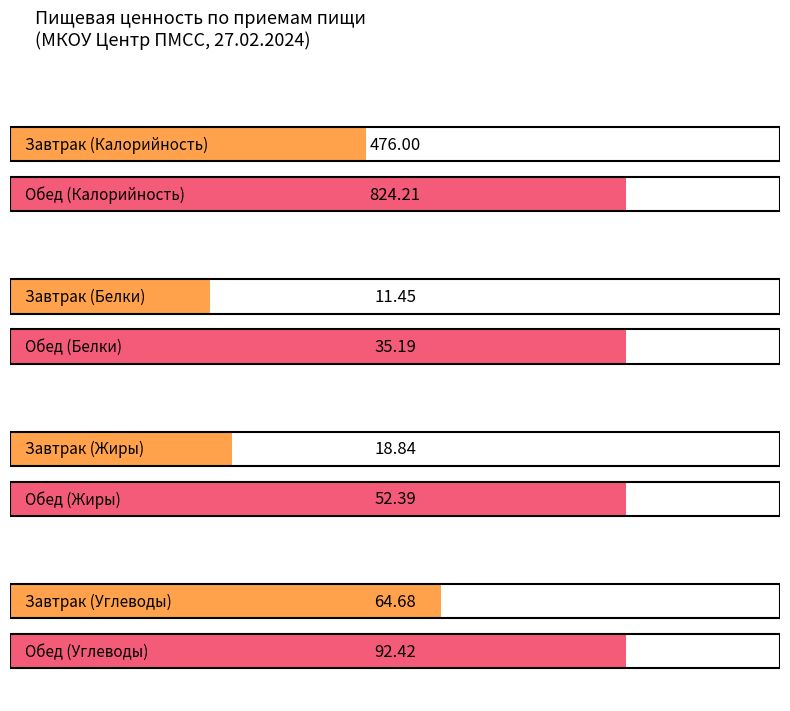

What is the value of the Калорийность bar at the 2nd from the left?

824.2